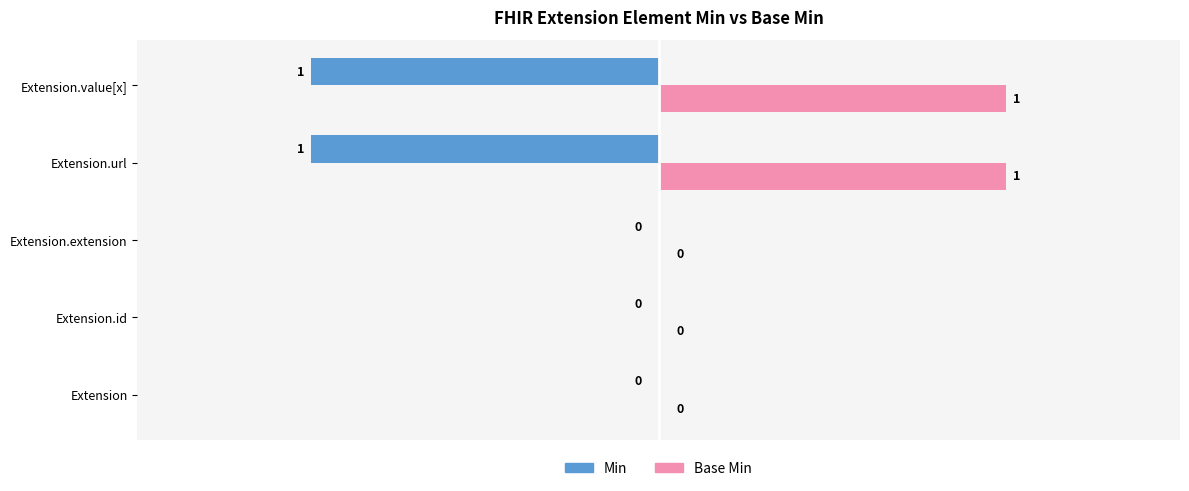

The value of Min at Extension.value[x] is -1. True or false?

True